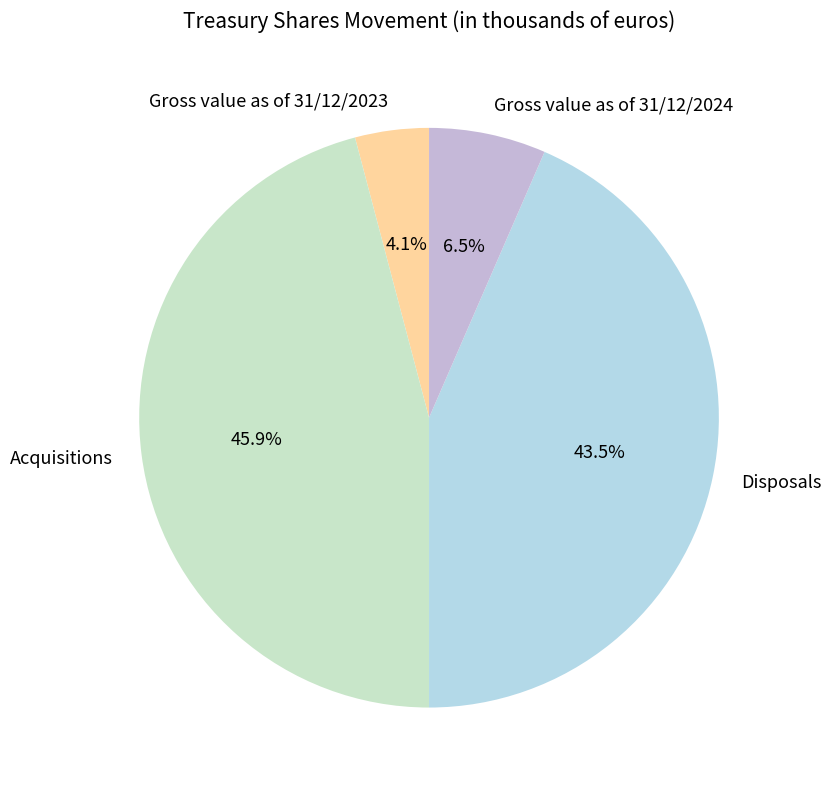

Which has a higher value, Gross value as of 31/12/2024 or Disposals?

Disposals